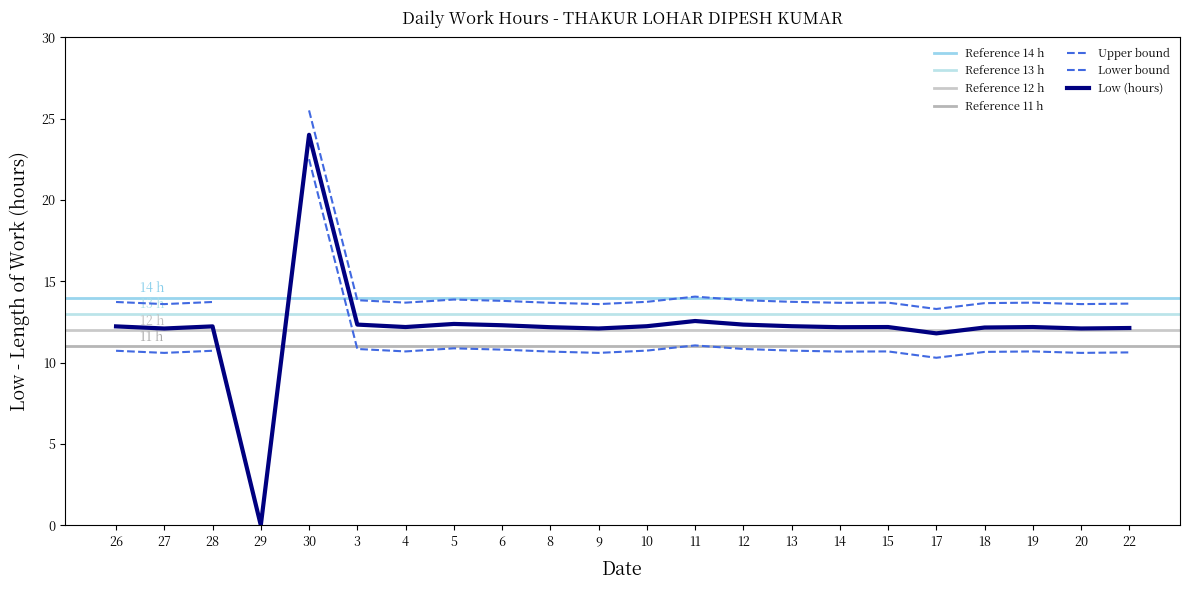

What is the value of the 16th point from the left?

12.2